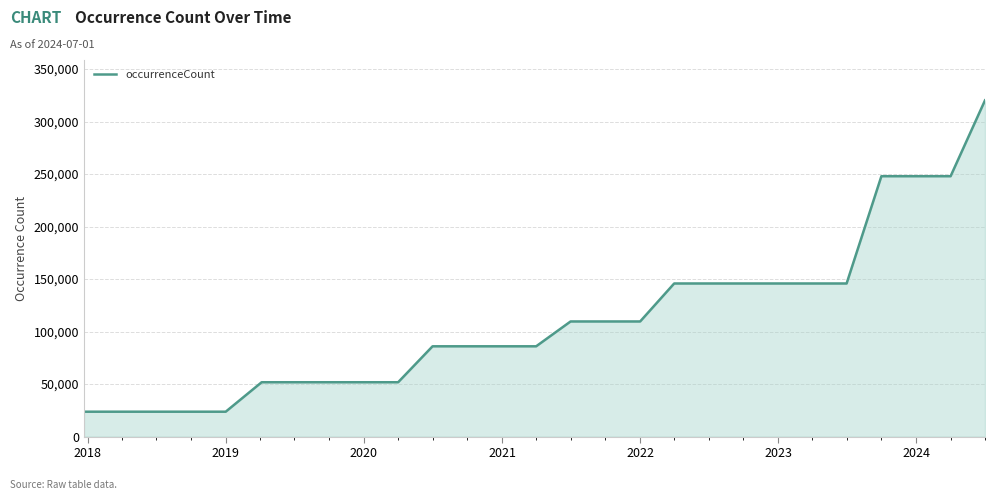

What is the maximum value shown in the chart?

320177